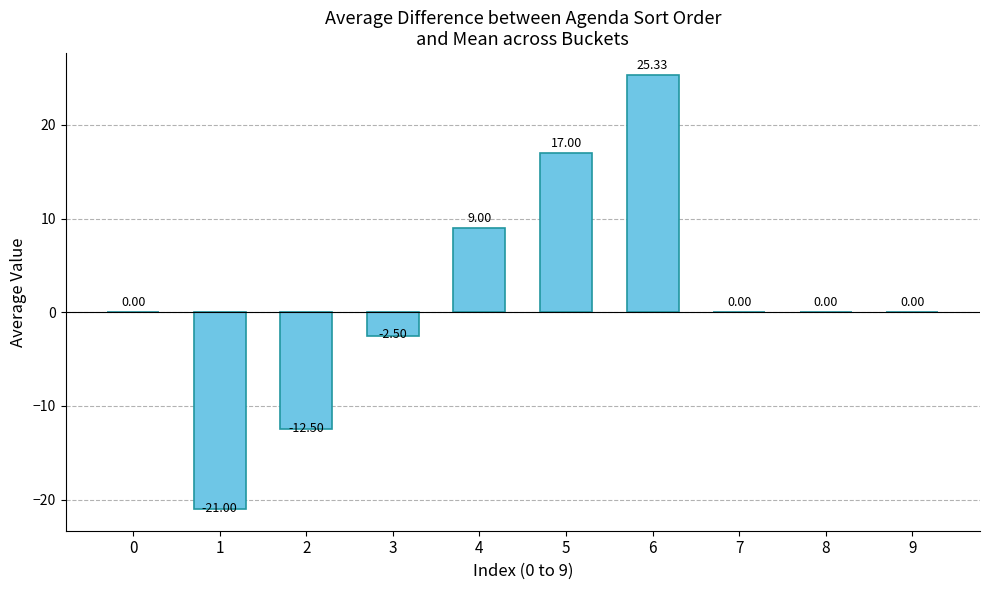

What is the change in value from 2 to 9?

+12.5